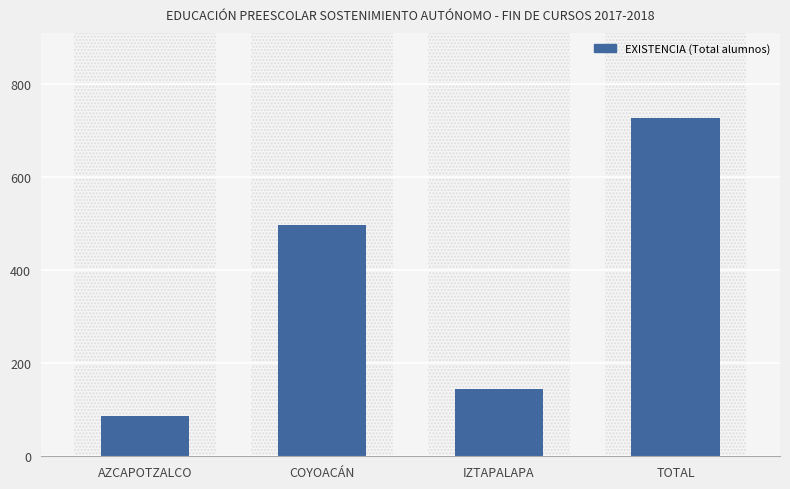

Does the chart contain any negative values?

No